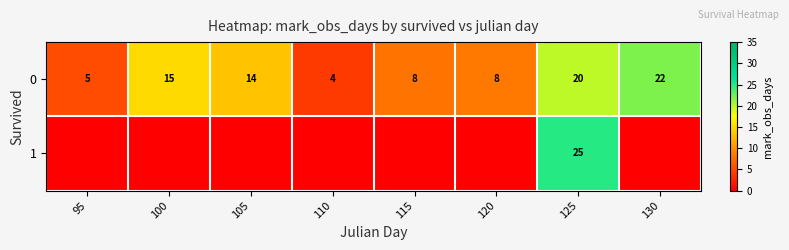

The 0 series shows 9.9 at 100. True or false?

False